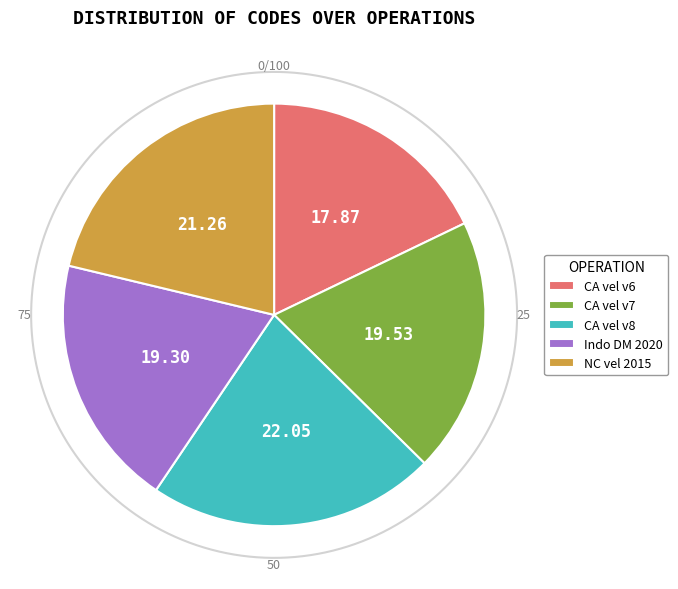

Does Canada velocity grid v8 account for over 50% of the chart?

No